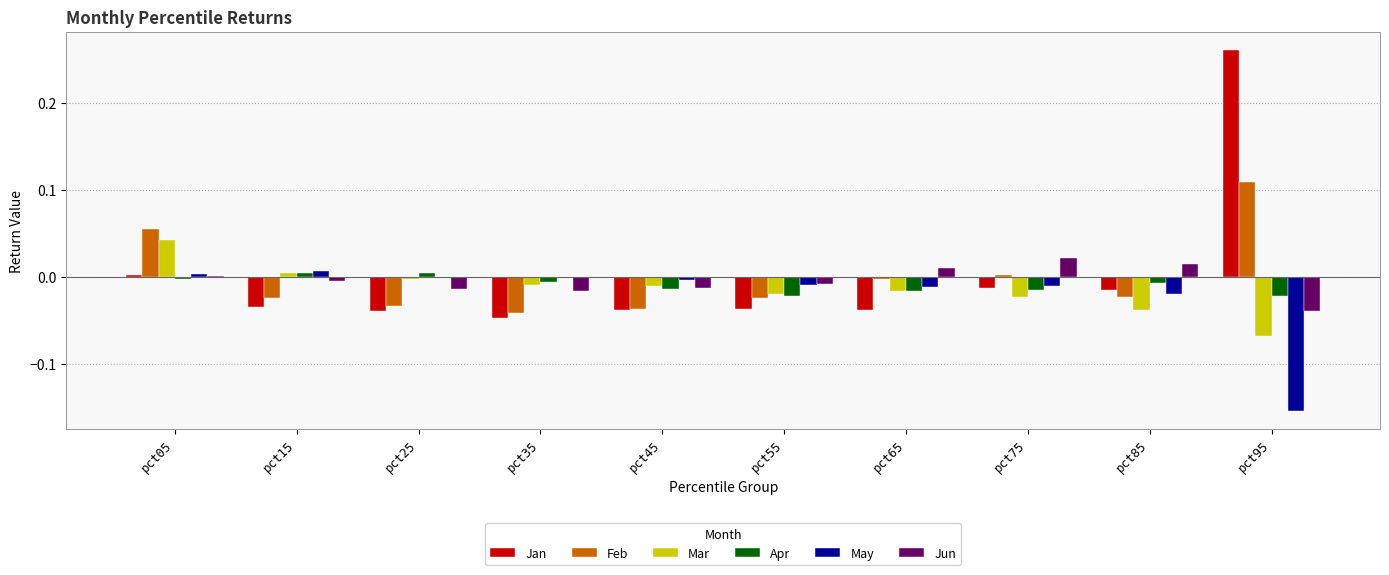

Count the number of data series in this chart.

6